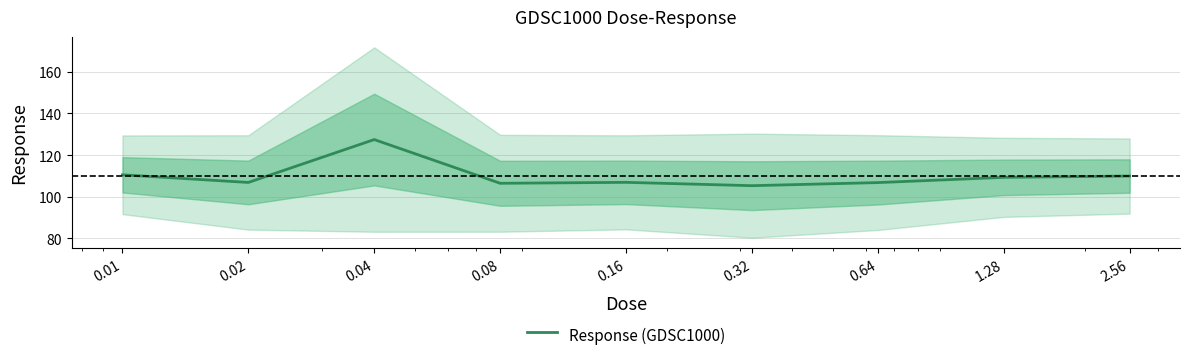

Reading left to right, extract all data points from this chart.

0.01=110.5	0.02=106.9	0.04=127.4	0.08=106.5	0.16=106.9	0.32=105.3	0.64=106.8	1.28=109.3	2.56=109.9